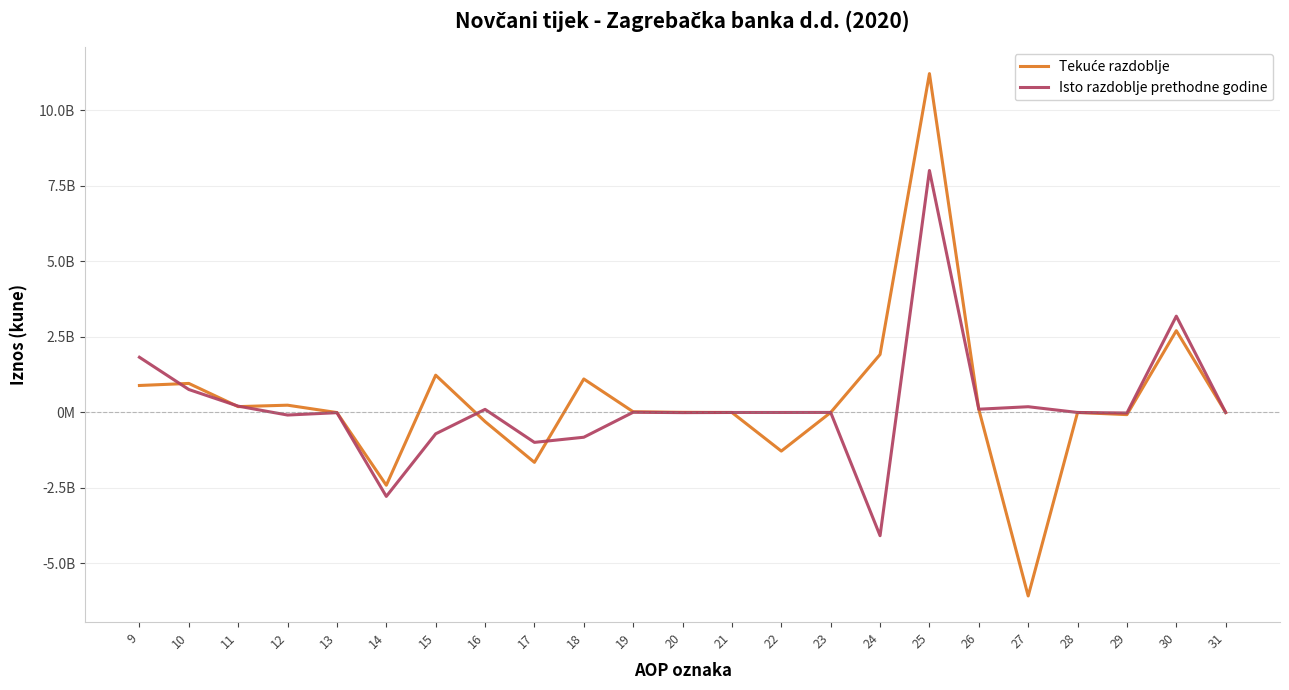

How many interior local valleys does the Tekuće razdoblje series have?

6